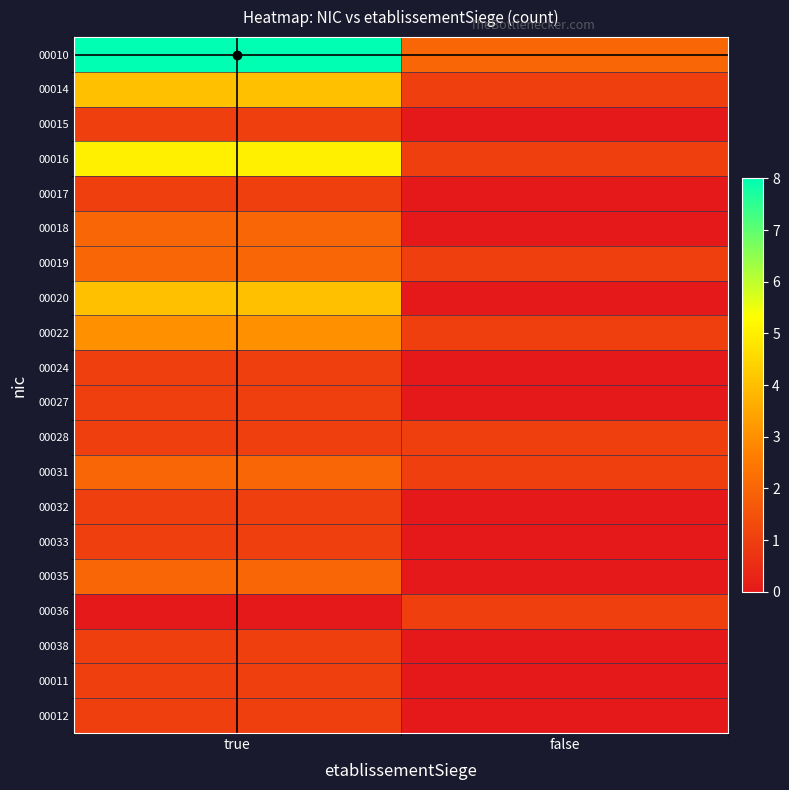

Rank the series at false from highest to lowest value.

00010, 00014, 00016, 00019, 00022, 00028, 00031, 00036, 00015, 00017, 00018, 00020, 00024, 00027, 00032, 00033, 00035, 00038, 00011, 00012